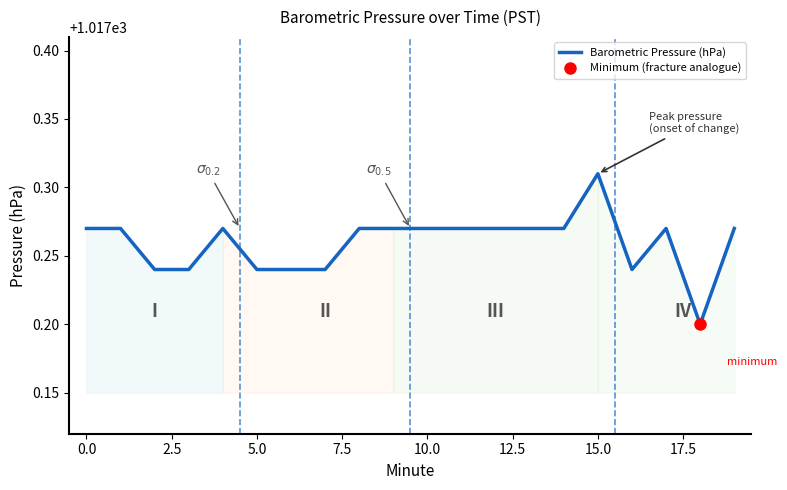

Which category has the highest value in the Barometric Pressure (hPa) series?

15.0